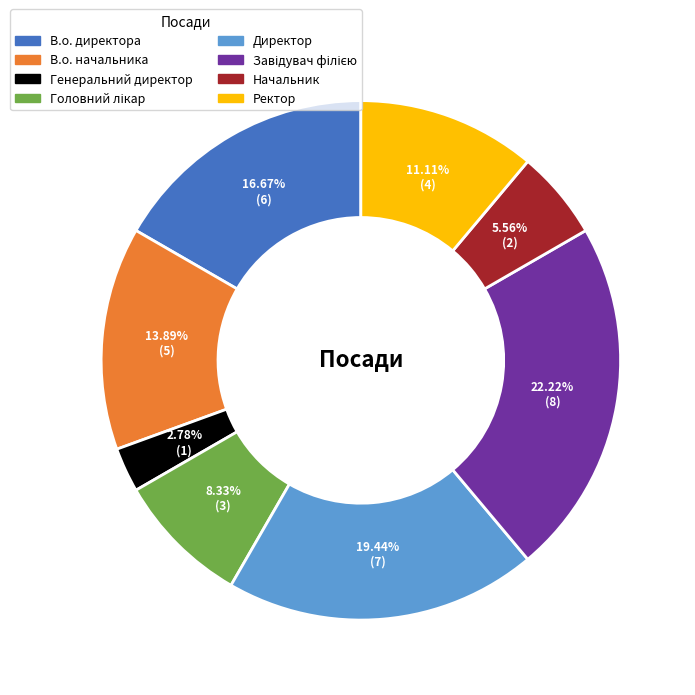

To the nearest percent, what is the difference between the largest and smallest slice percentages?

19%